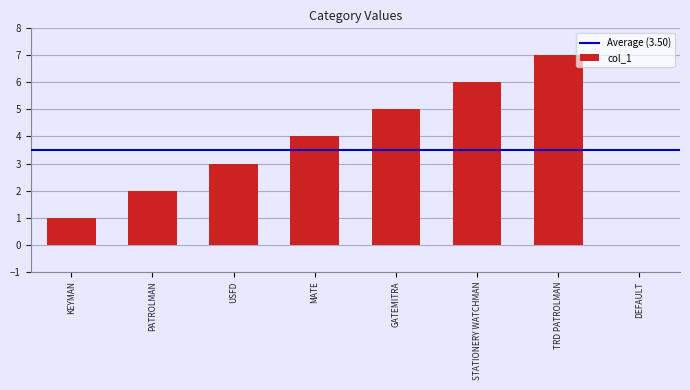

What value does the data have at STATIONERY WATCHMAN?

6